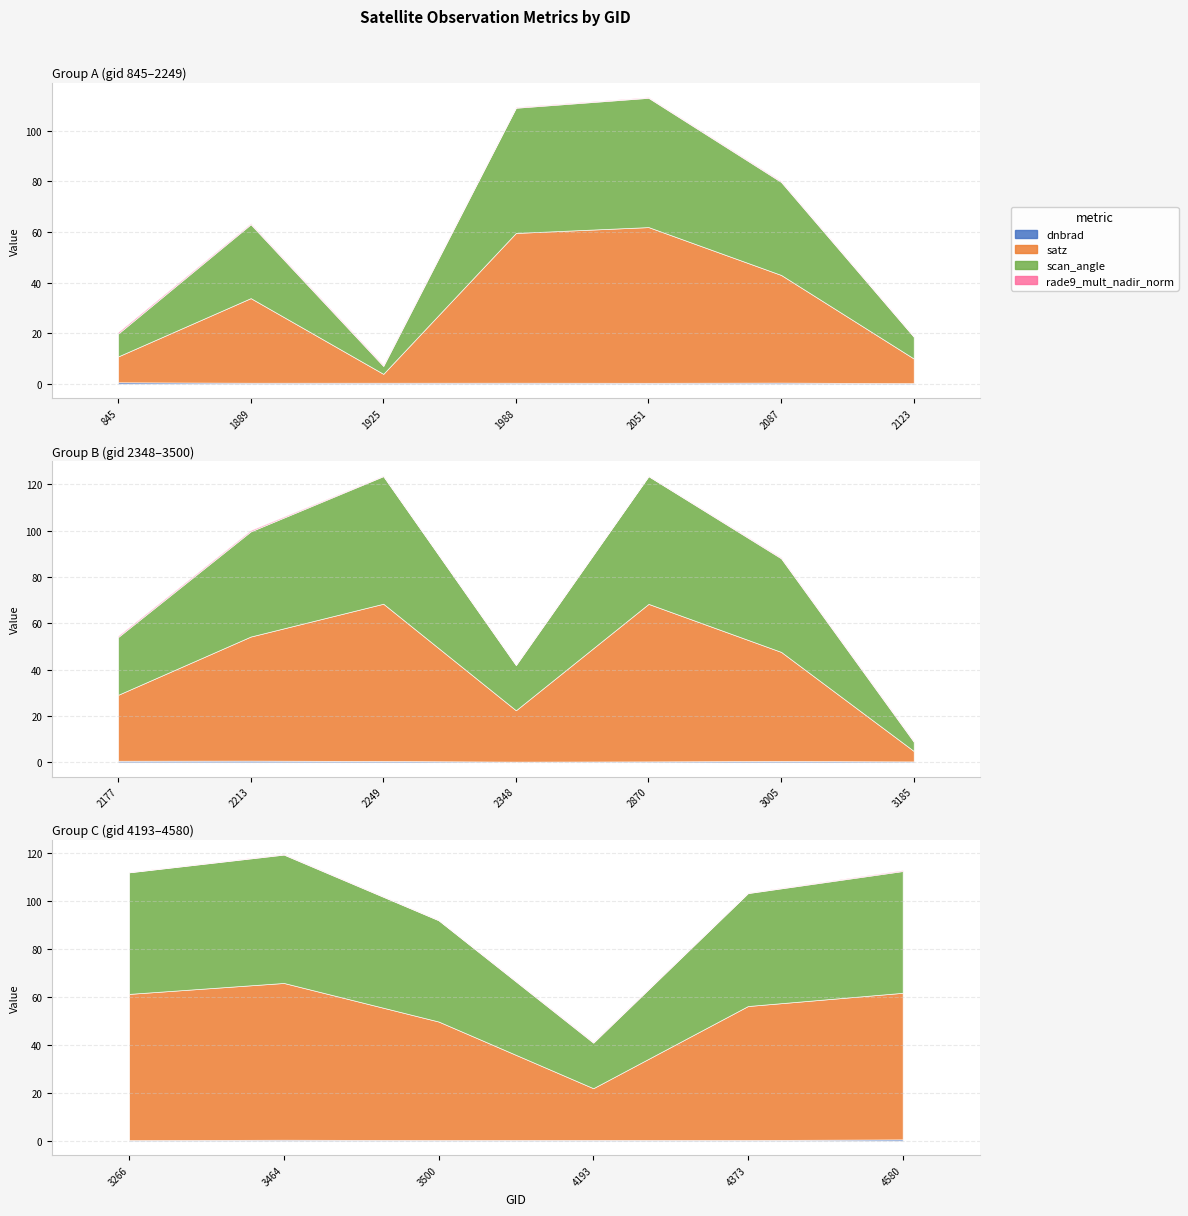

True or false: scan_angle and satz cross at least once.

False